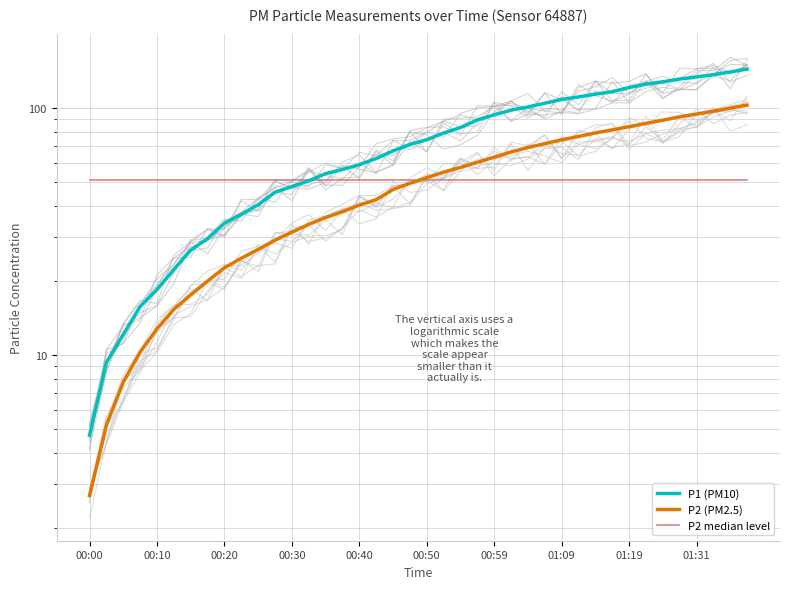

Is this an area chart (filled region under the line)?

No